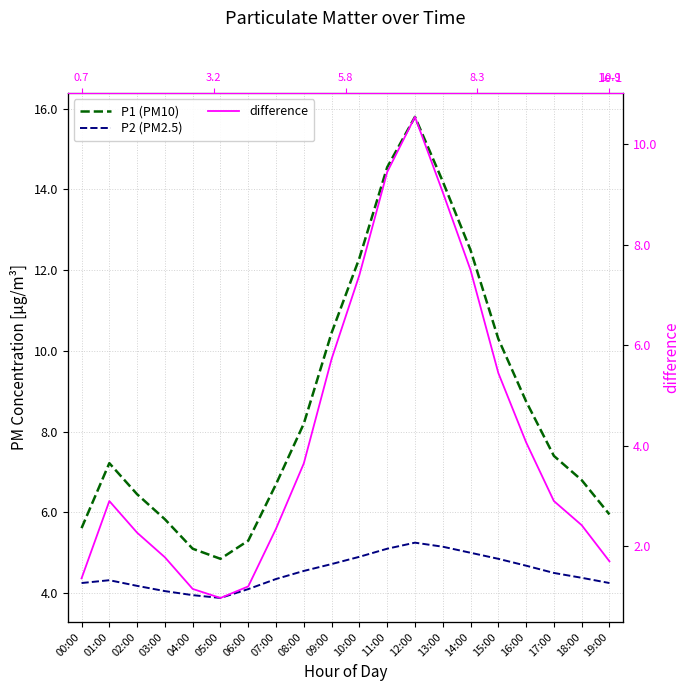

Is it true that P2 (PM2.5) equals 5.2 at 13:00?

True